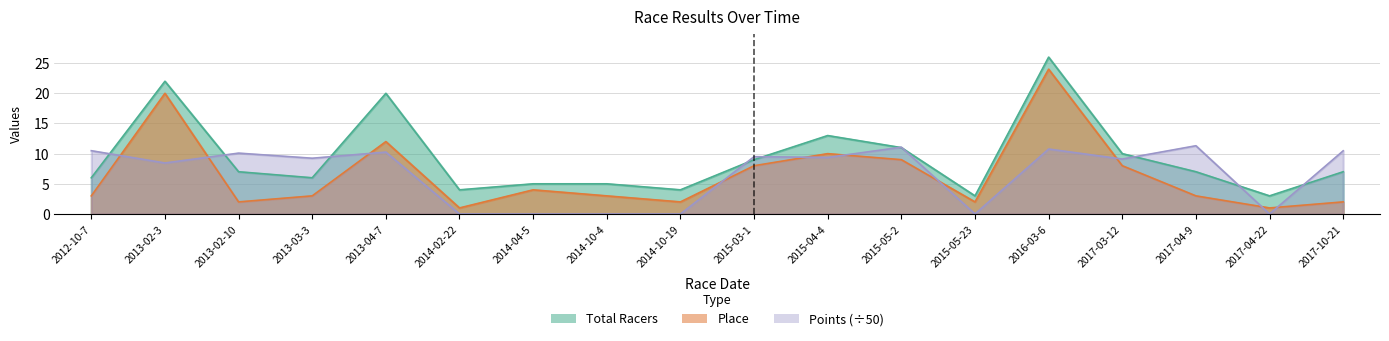

What are all the series names shown in the legend?

Total Racers, Place, Points